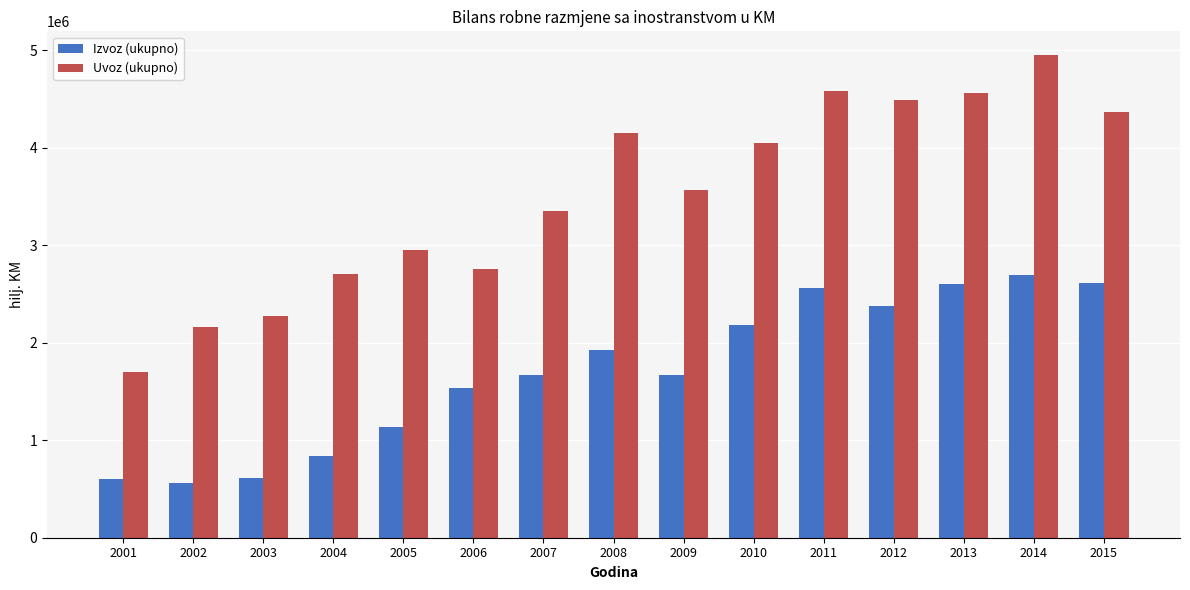

What is the difference between the second highest and second lowest values in the Uvoz (ukupno) series?

2413159